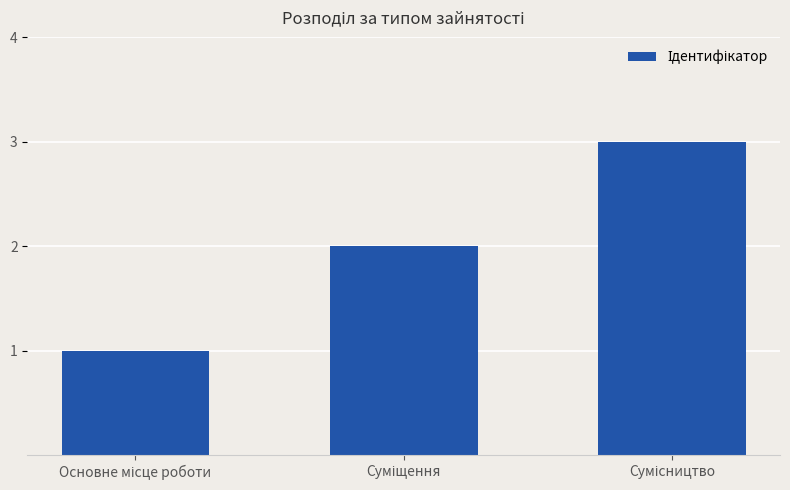

What is the sum of all values?

6